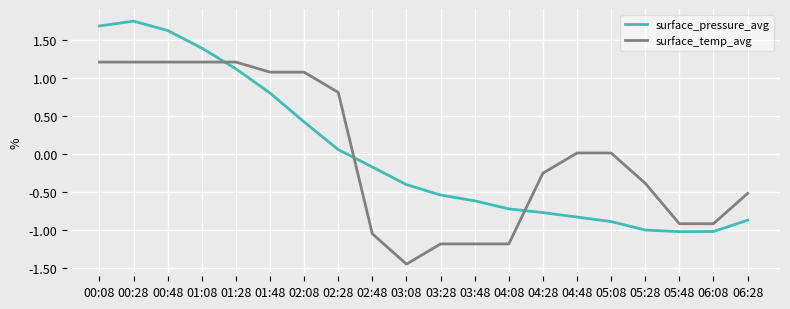

What is the total value across all series at 00:48?

2.8